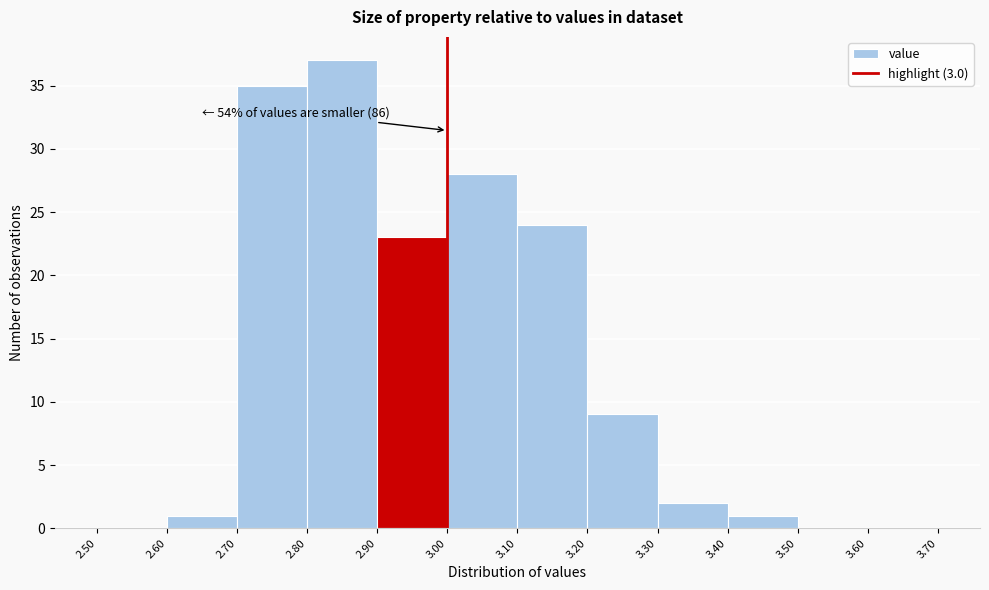

Which range on the x-axis has the tallest bar?

2.80 to 2.90